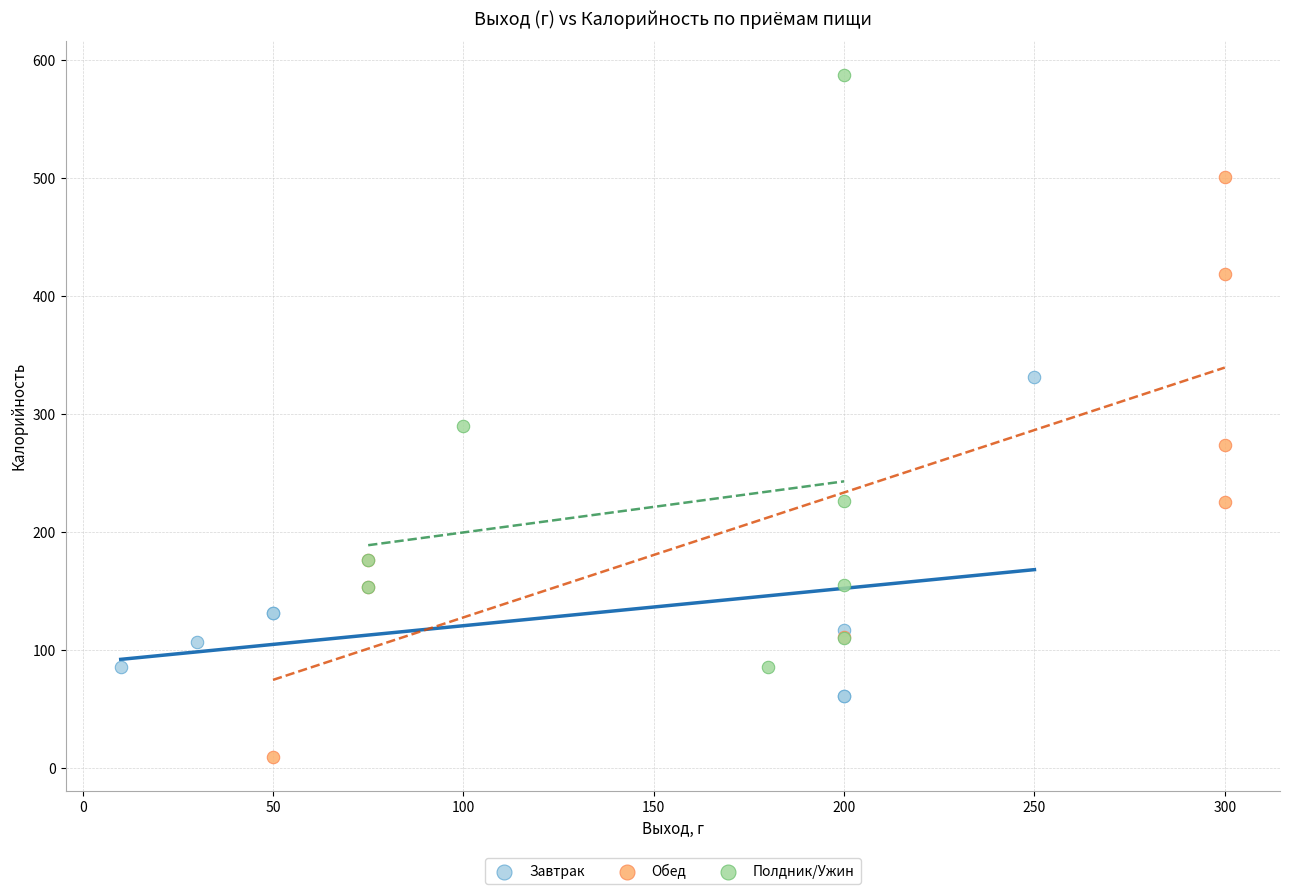

Which series contains the lowest Y value?

Обед